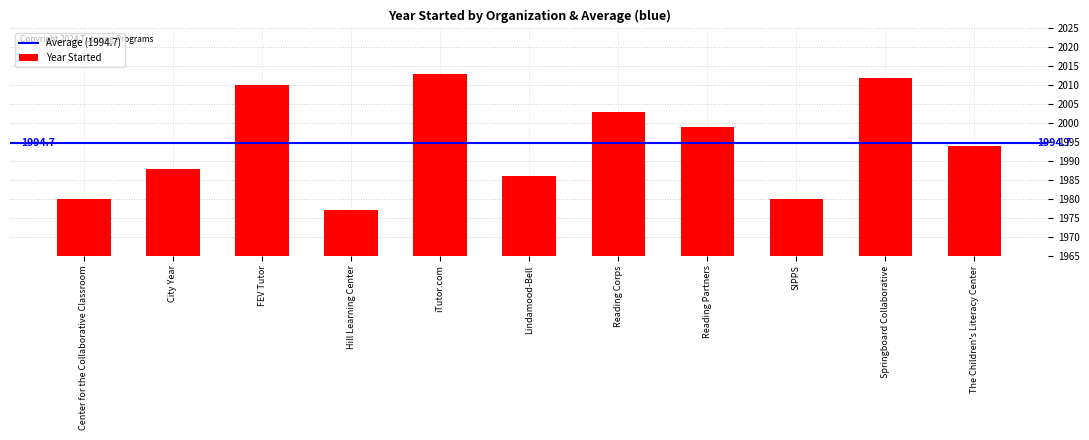

What is the difference between the values at The Children's Literacy Center and Center for the Collaborative Classroom?

14